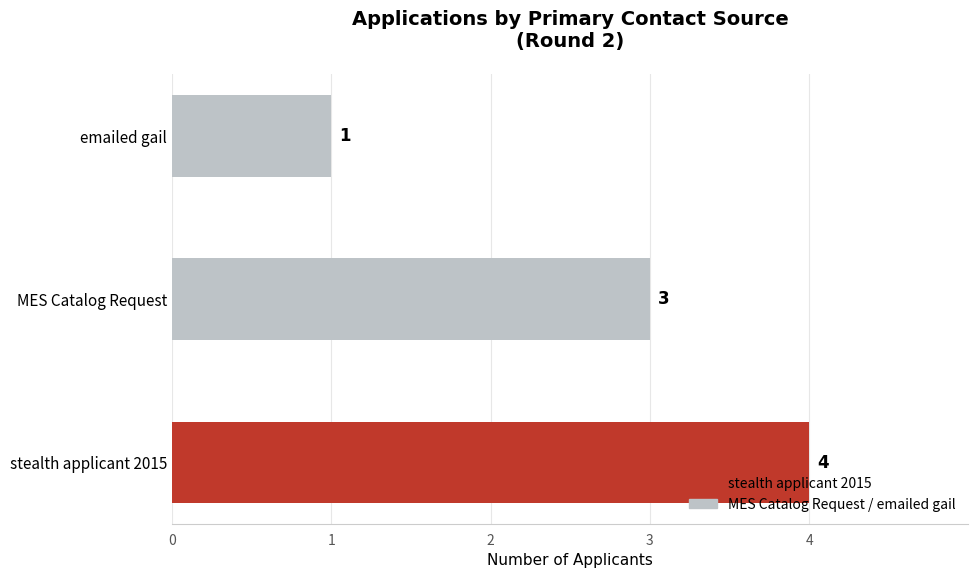

How many values are between 1 and 4?

3